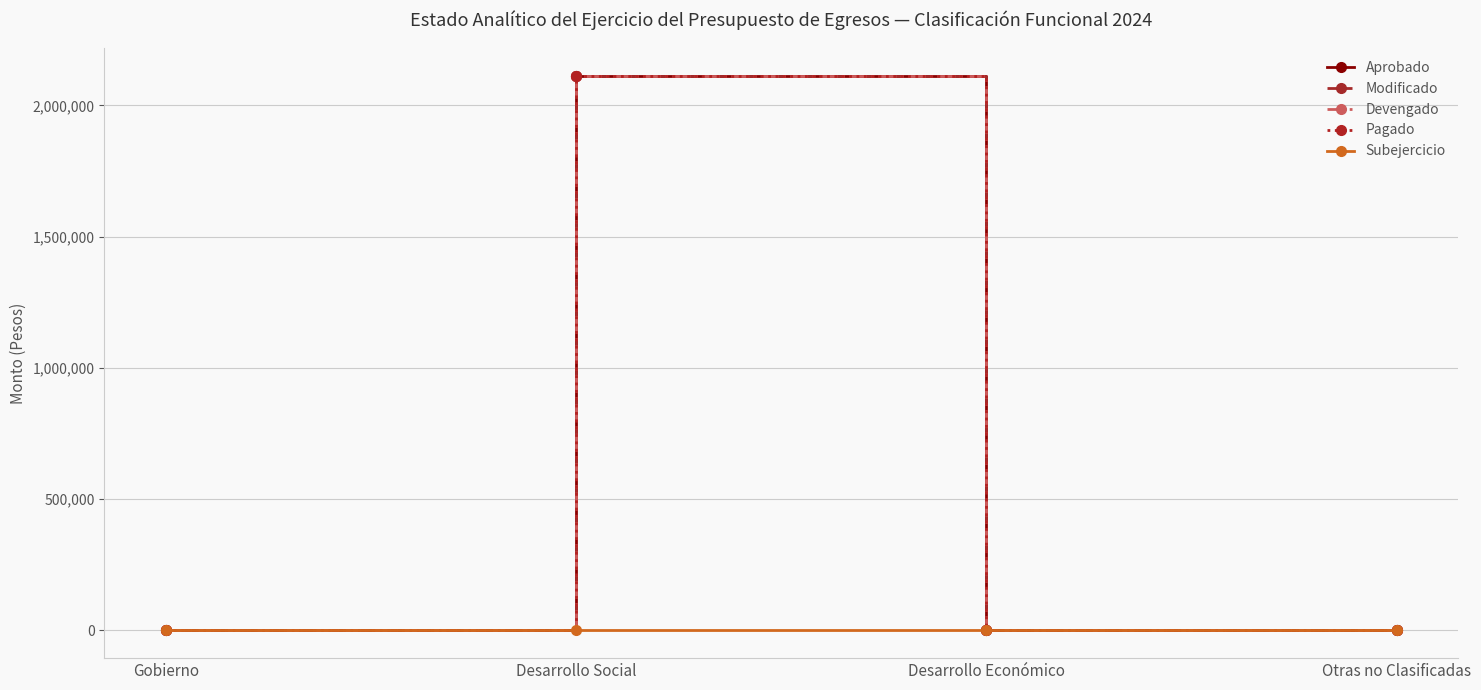

Rank the series by their maximum value, from lowest to highest.

Subejercicio, Aprobado, Modificado, Devengado, Pagado